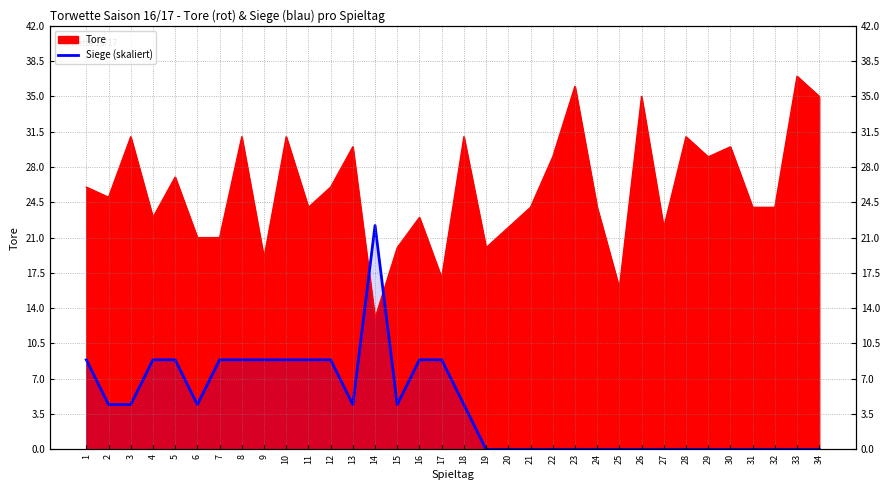

Rank the categories by value from lowest to highest.

19, 20, 21, 22, 23, 24, 25, 26, 27, 28, 29, 30, 31, 32, 33, 34, 2, 3, 6, 13, 15, 18, 1, 4, 5, 7, 8, 9, 10, 11, 12, 16, 17, 14